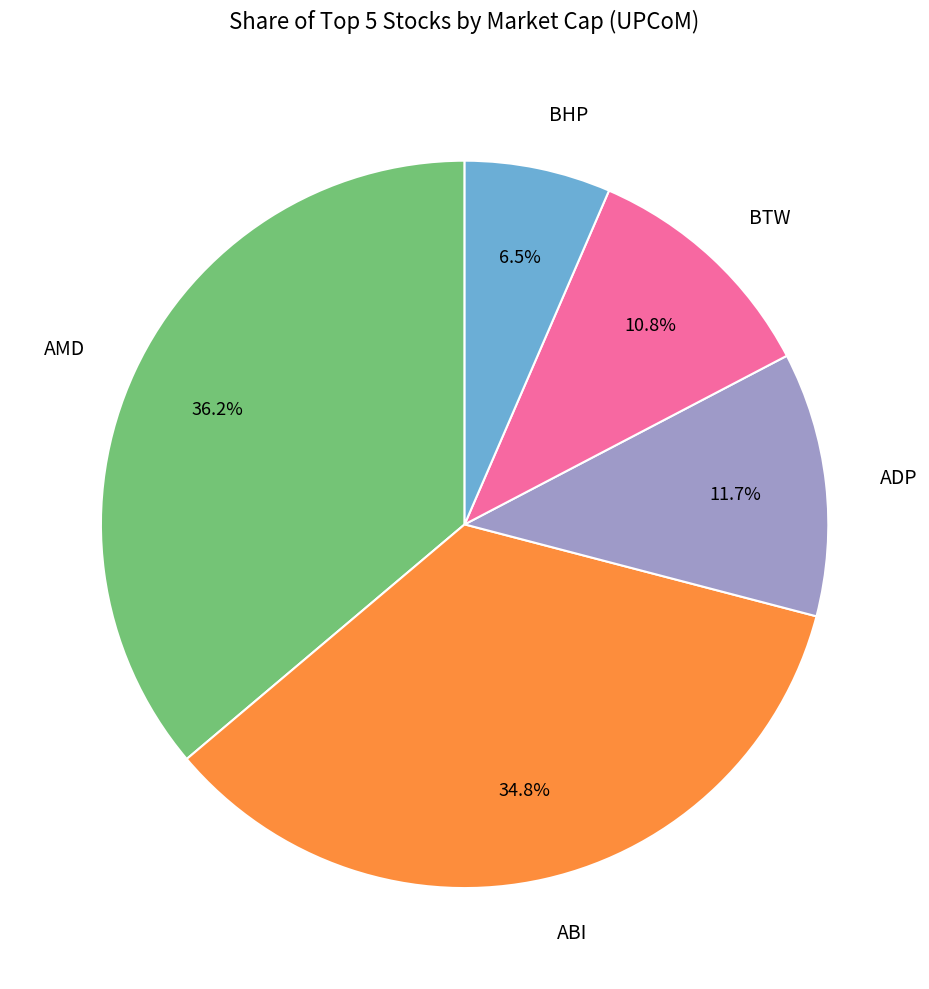

Rank the categories by value from lowest to highest.

BHP, BTW, ADP, ABI, AMD